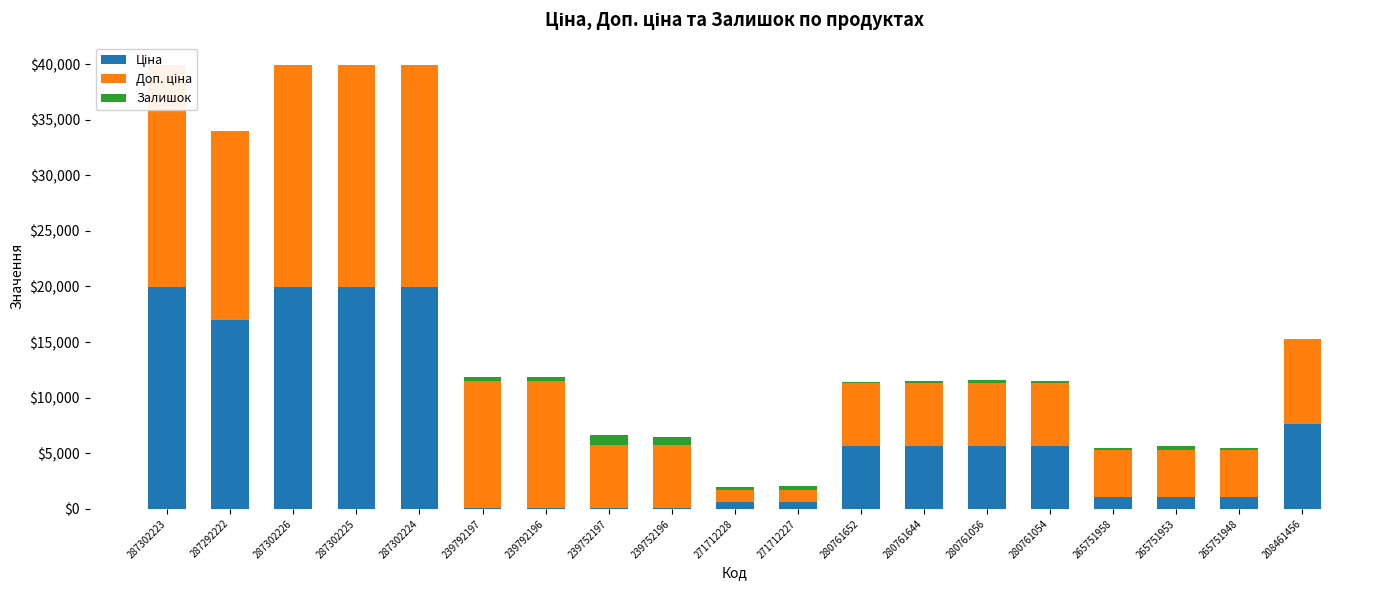

Reading left to right, list all the values displayed in this chart.

Ціна: 19964.2	16976.3	19964.2	19964.2	19964.2	114.1	114.1	57.0	57.0	589.9	589.9	5673.8	5673.8	5673.8	5673.8	1060.2	1060.2	1060.2	7641.9
Доп. ціна: 19964.2	16976.3	19964.2	19964.2	19964.2	11410.0	11410.0	5705.0	5705.0	1081.7	1081.7	5673.8	5673.8	5673.8	5673.8	4240.9	4240.9	4240.9	7641.9
Залишок: 5.0	4.0	1.0	5.0	3.0	289.0	290.0	845.0	698.0	333.0	359.0	42.0	115.0	259.0	182.0	205.0	344.0	213.0	11.0